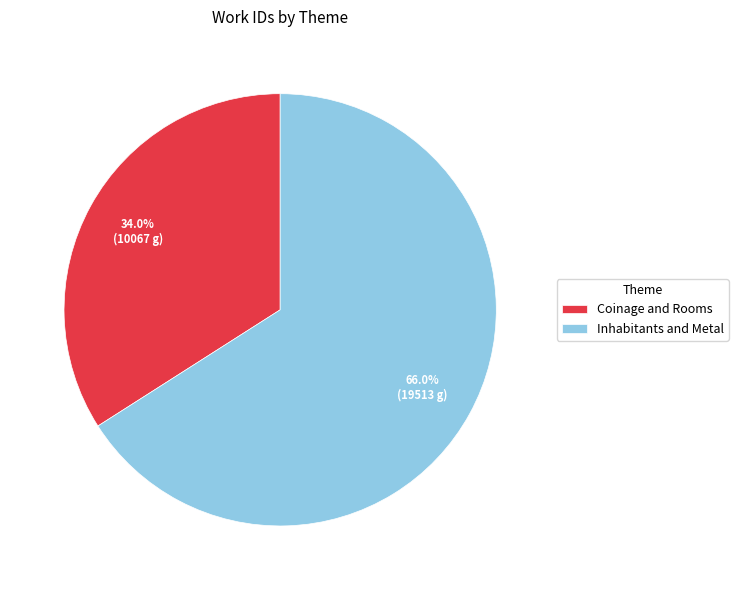

The Coinage and Rooms slice represents 25% of the pie. True or false?

False